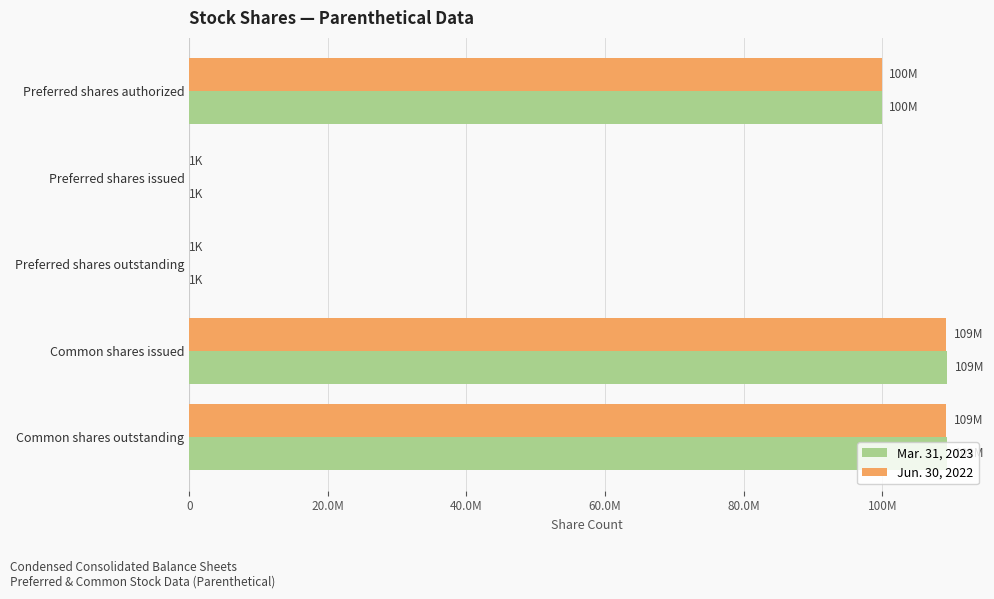

Which series has the widest spread of values?

Mar. 31, 2023